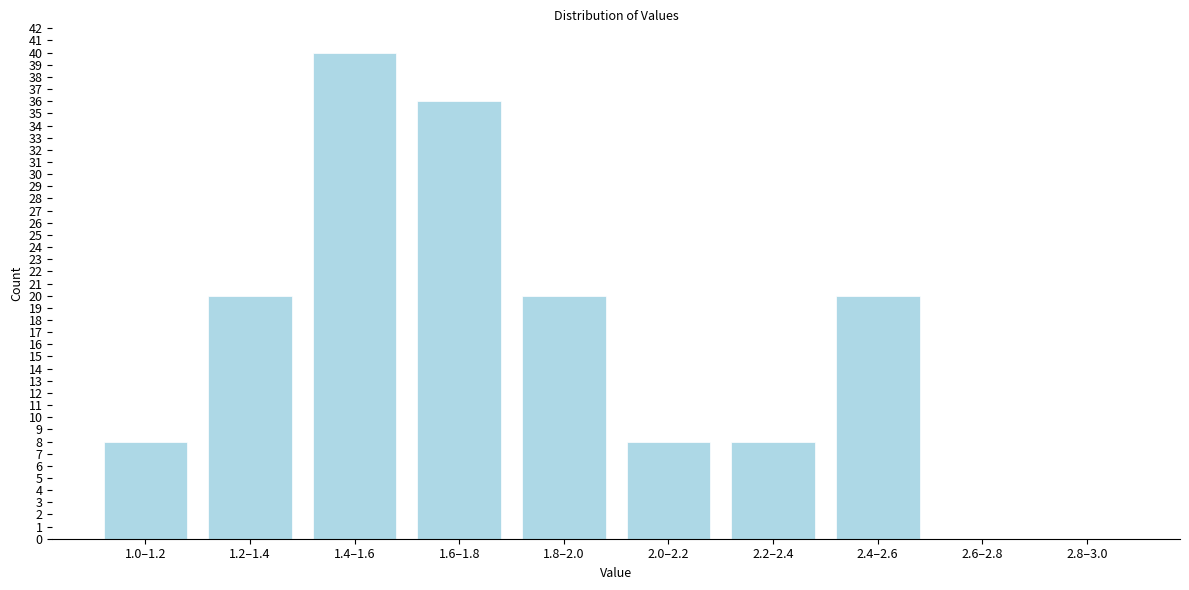

Reading left to right, what are all the values shown in this chart?

1.0–1.2=8	1.2–1.4=20	1.4–1.6=40	1.6–1.8=36	1.8–2.0=20	2.0–2.2=8	2.2–2.4=8	2.4–2.6=20	2.6–2.8=0	2.8–3.0=0